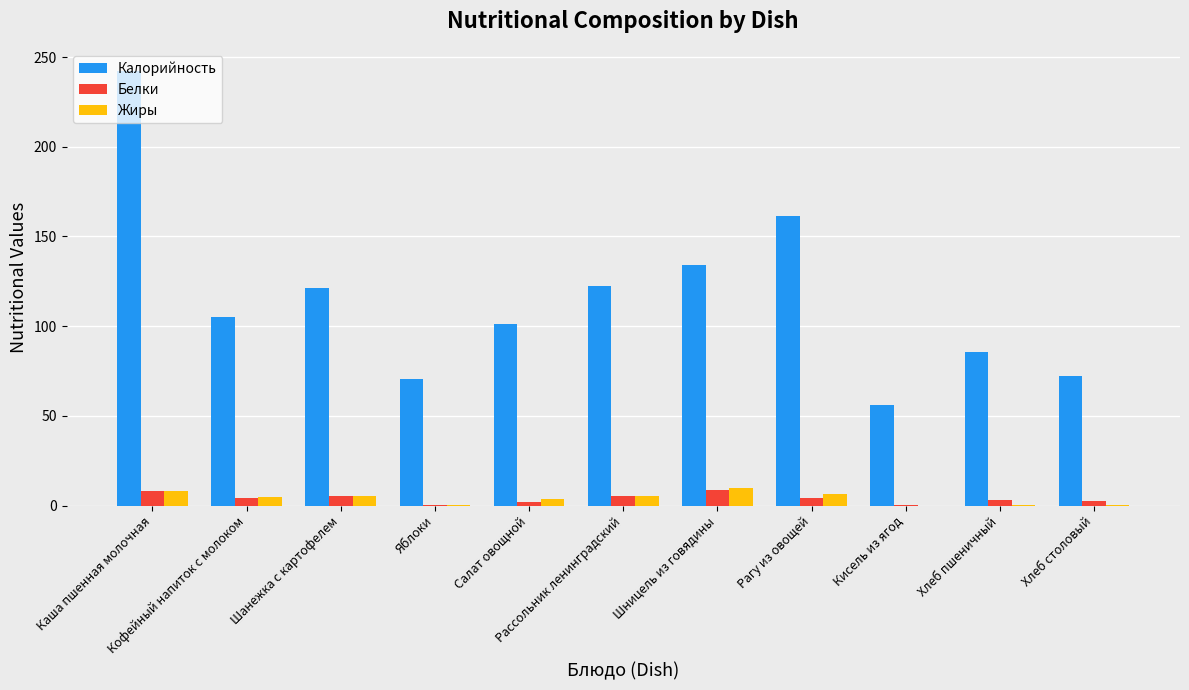

True or false: Белки has a value of 3.2 at Хлеб пшеничный.

True